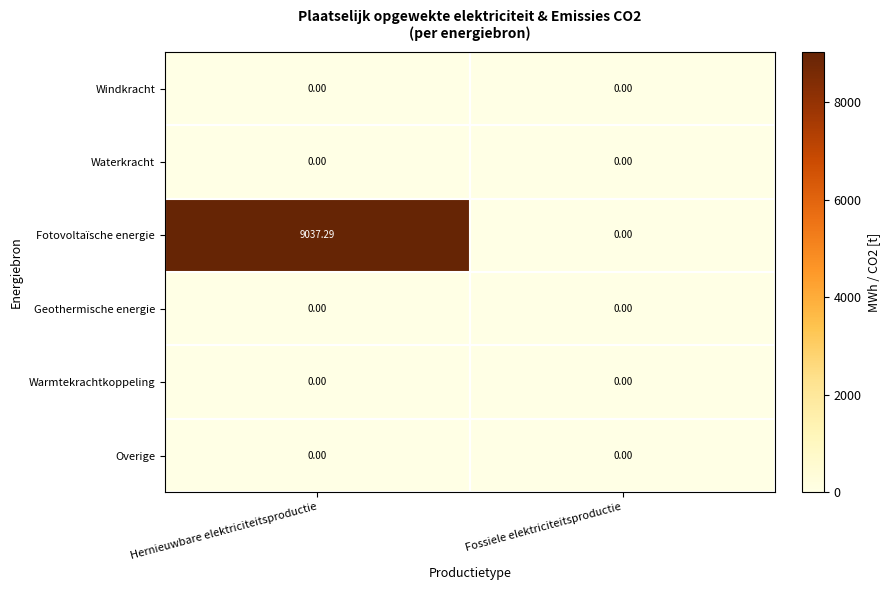

Which has a higher value, Hernieuwbare elektriciteitsproductie or Fossiele elektriciteitsproductie?

Hernieuwbare elektriciteitsproductie